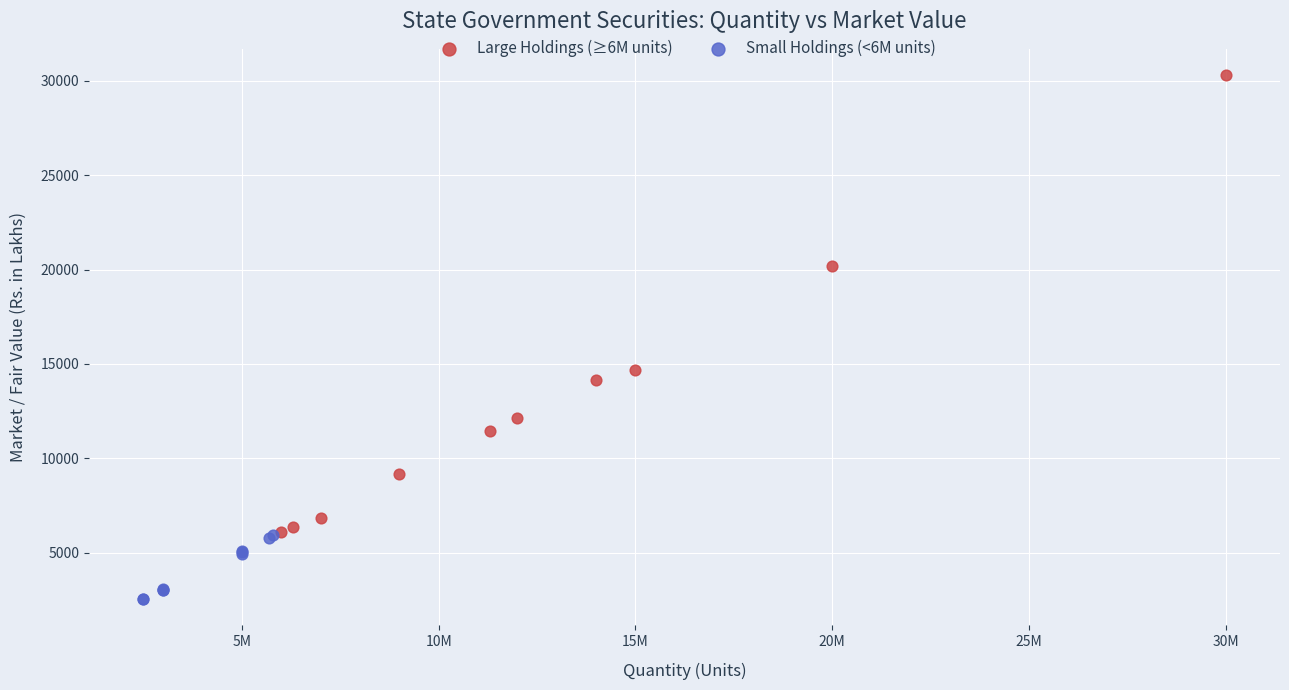

Which series reaches the maximum Y coordinate?

Large Holdings (≥6M units)